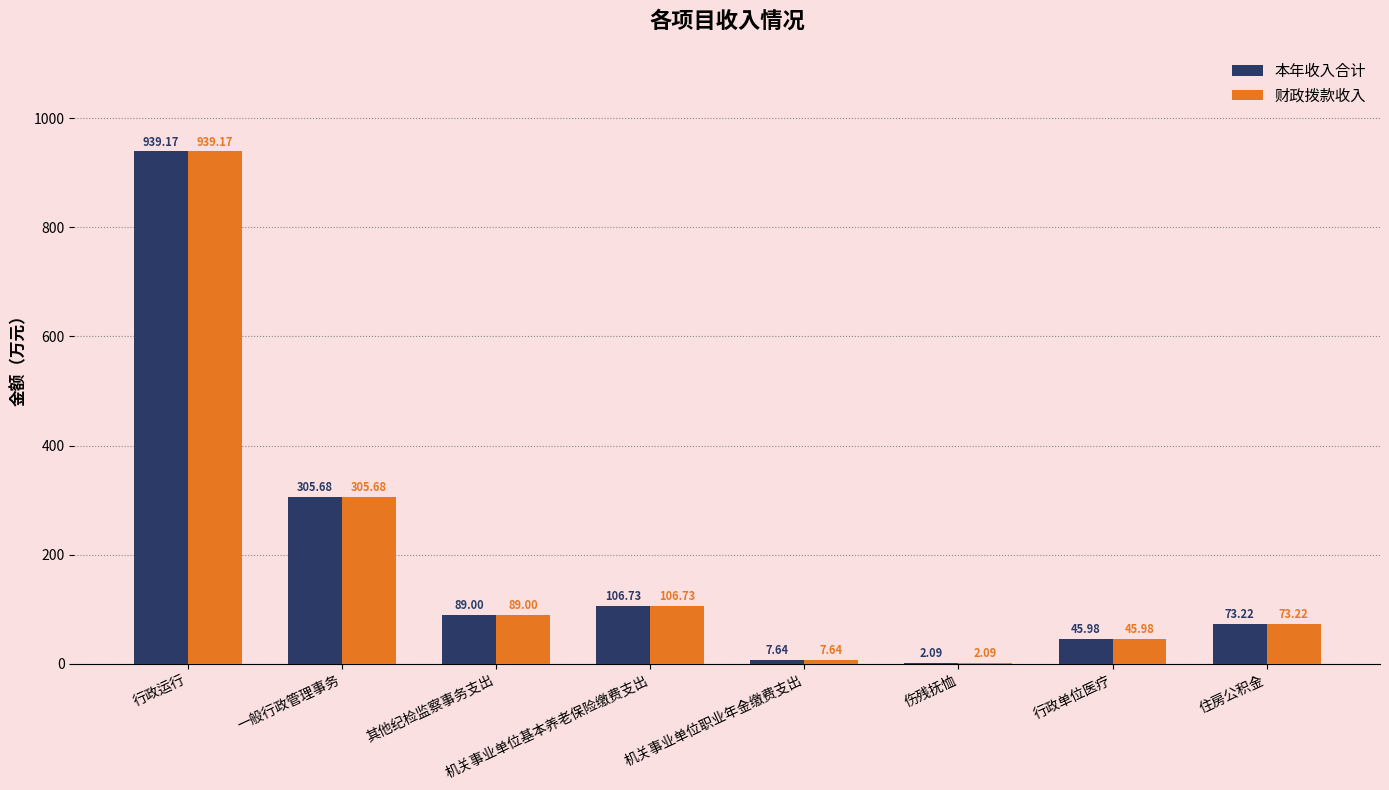

What is the sum of all 财政拨款收入 values?

1569.5